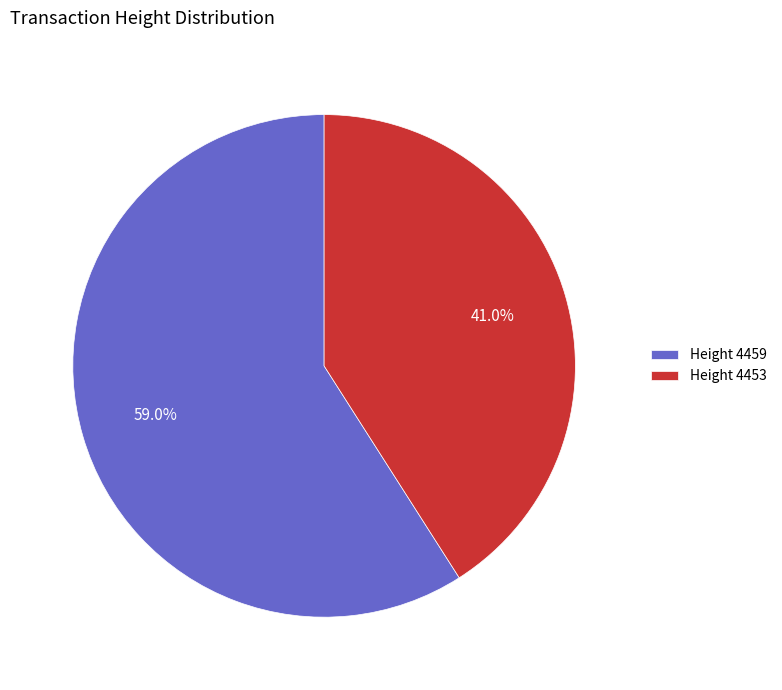

What is the smallest slice in the pie chart?

Height 4453